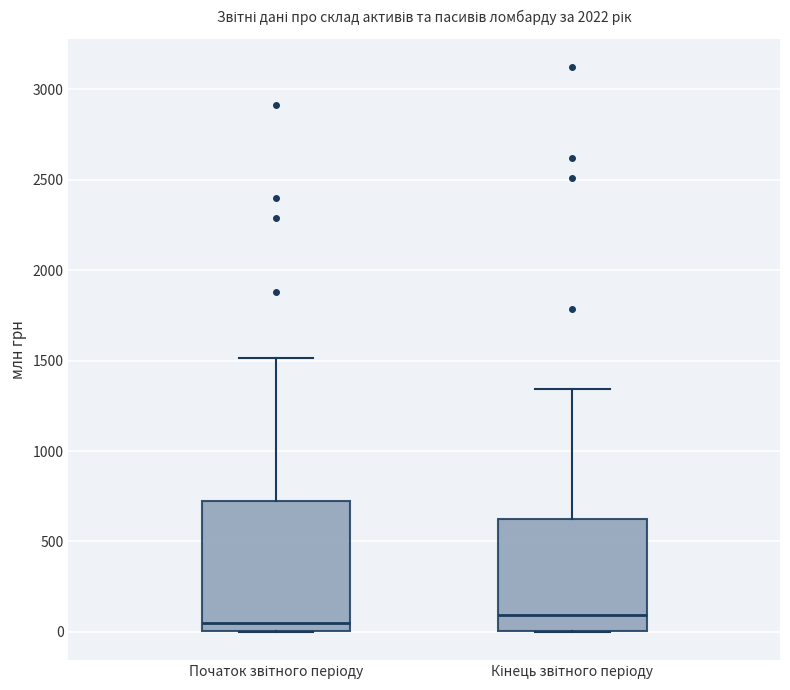

Reading left to right, read every box against the y-axis: the position of its median line, the range the box covers, and the ends of its whiskers. The values are not printed on the chart, so give them approximately, as read against the axis.

Початок звітного періоду: median 50, box 0 to 700, whiskers 0 to 1500
Кінець звітного періоду: median 100, box 0 to 600, whiskers 0 to 1350